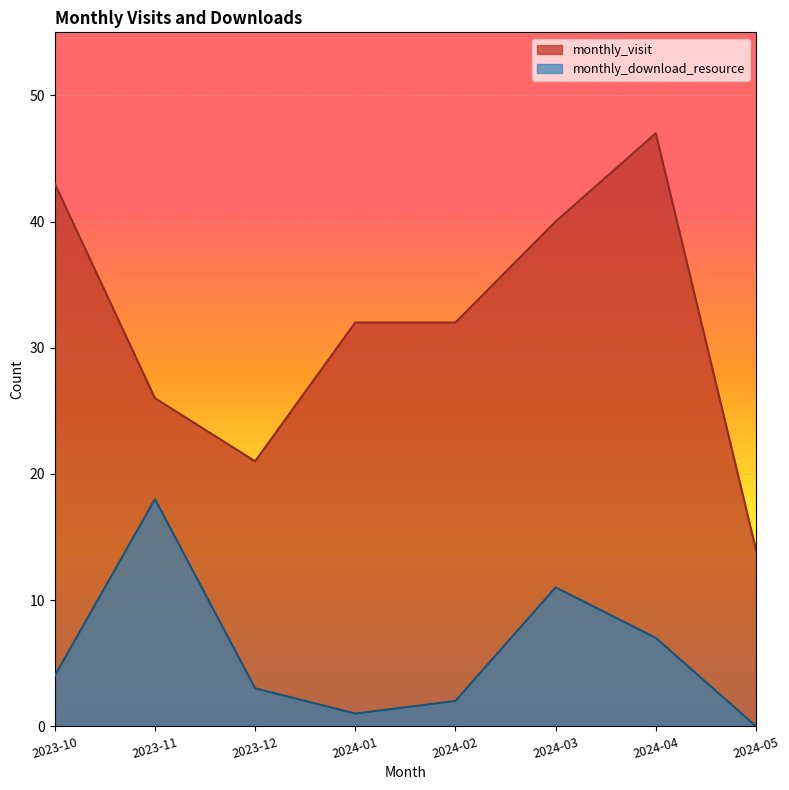

Rank the series at 2024-02 from highest to lowest value.

monthly_visit, monthly_download_resource